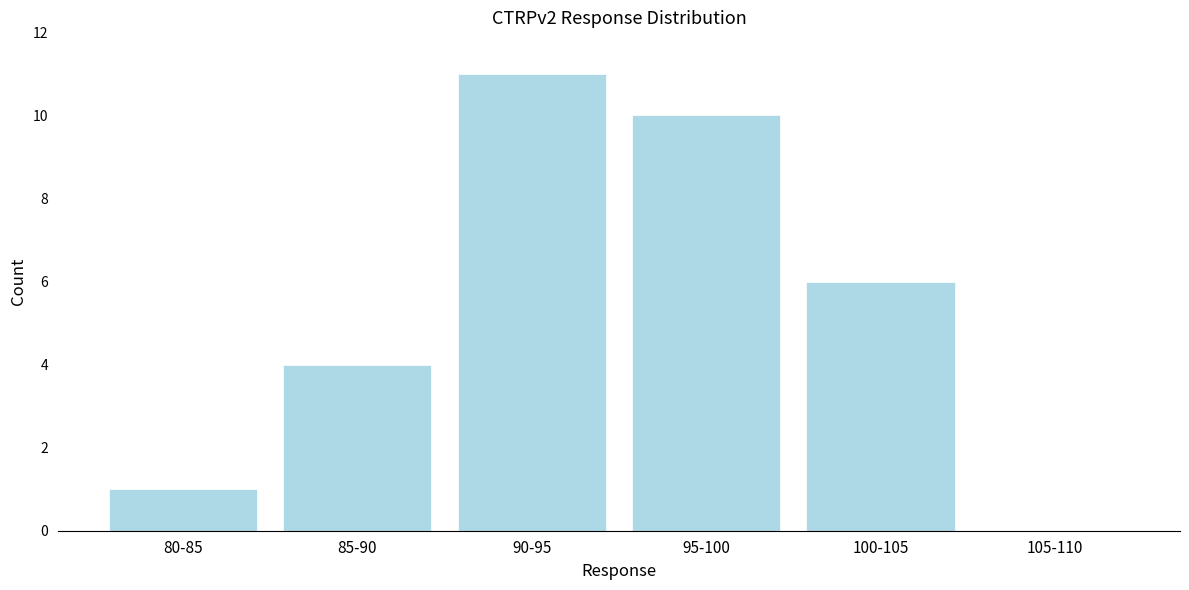

Reading left to right, list all the values displayed in this chart.

80-85=1	85-90=4	90-95=11	95-100=10	100-105=6	105-110=0